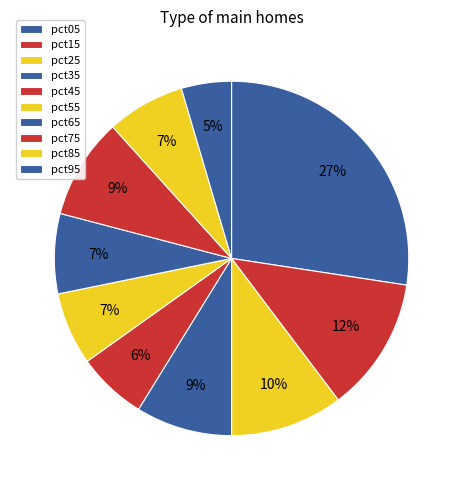

To the nearest percent, what is the combined percentage of pct45 and pct35?

15%